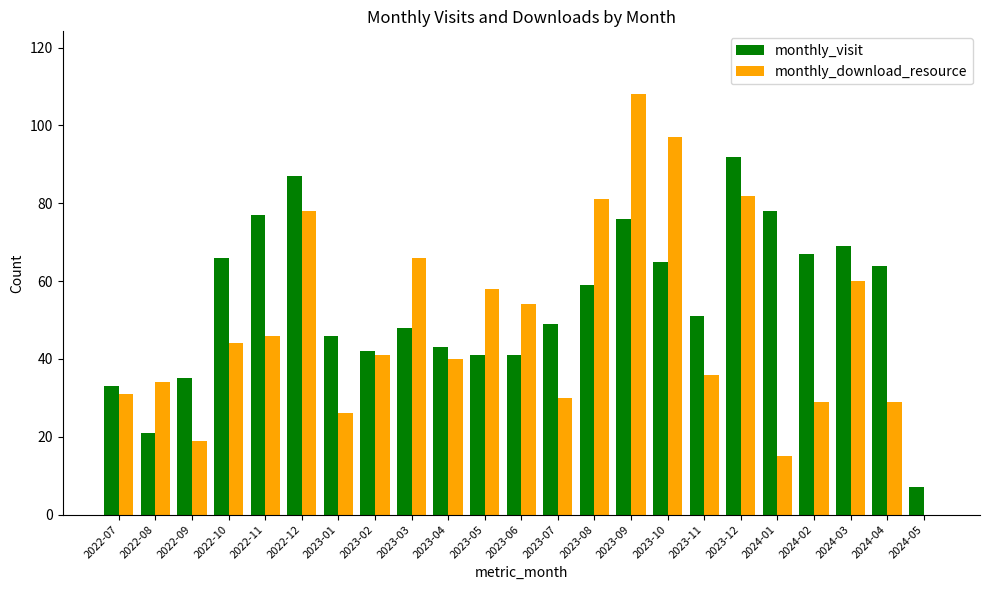

At which label does monthly_visit first exceed 51?

2022-10